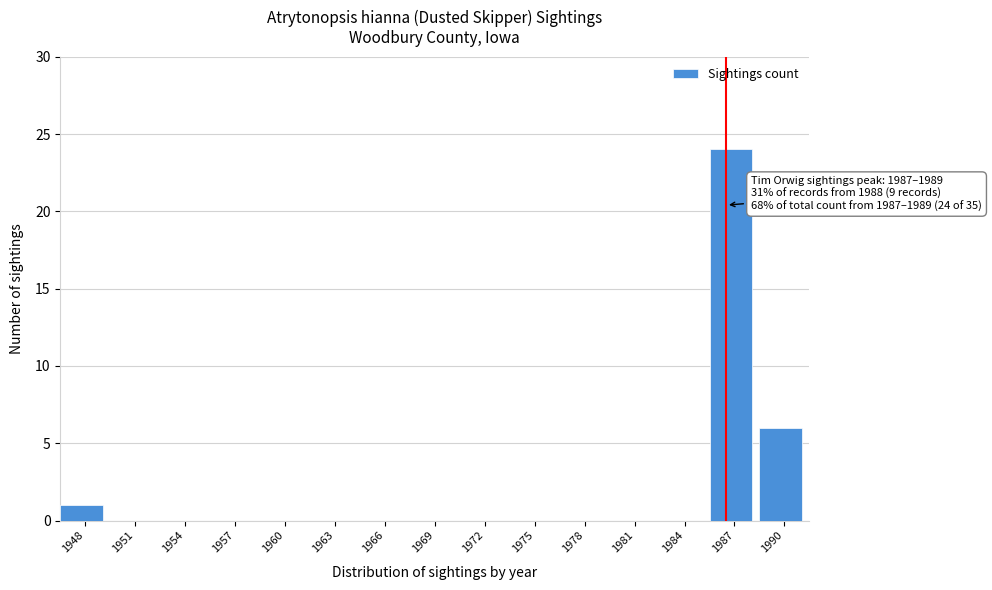

Reading left to right, list all the values displayed in this chart.

1948=1	1951=0	1954=0	1957=0	1960=0	1963=0	1966=0	1969=0	1972=0	1975=0	1978=0	1981=0	1984=0	1987=24	1990=6